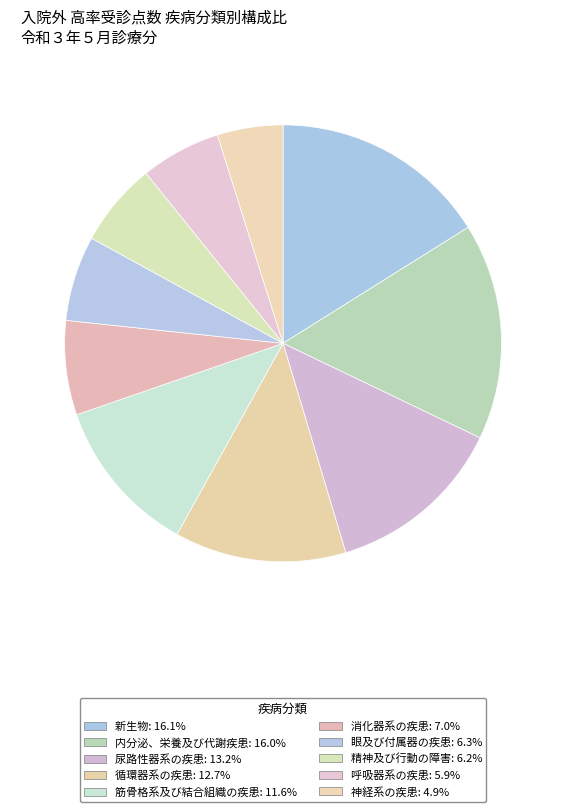

How many segments does this pie chart have?

10